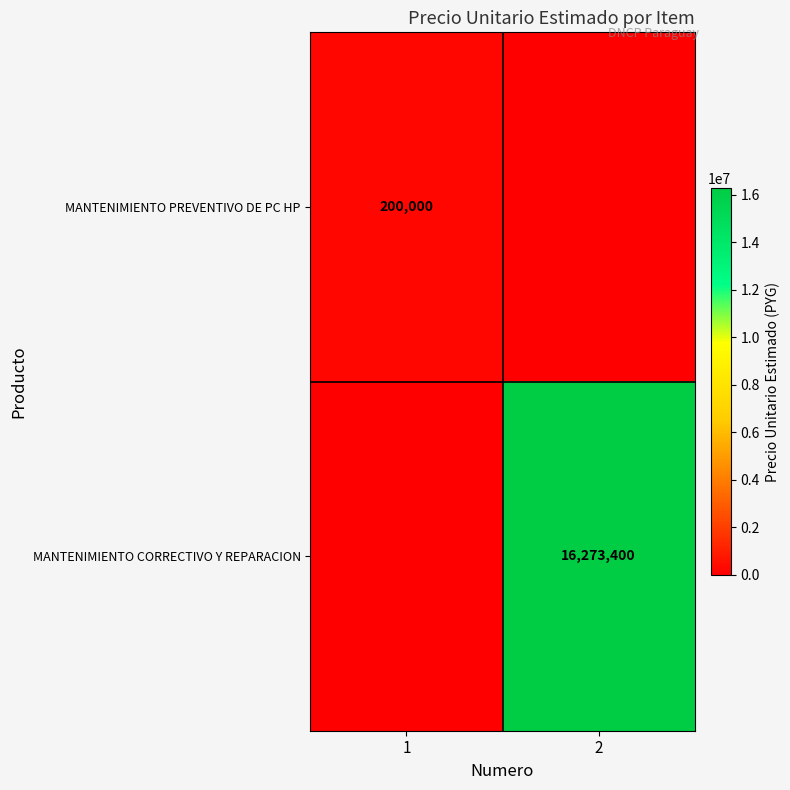

True or false: MANTENIMIENTO CORRECTIVO Y REPARACION has a value of 28850419 at 2.

False